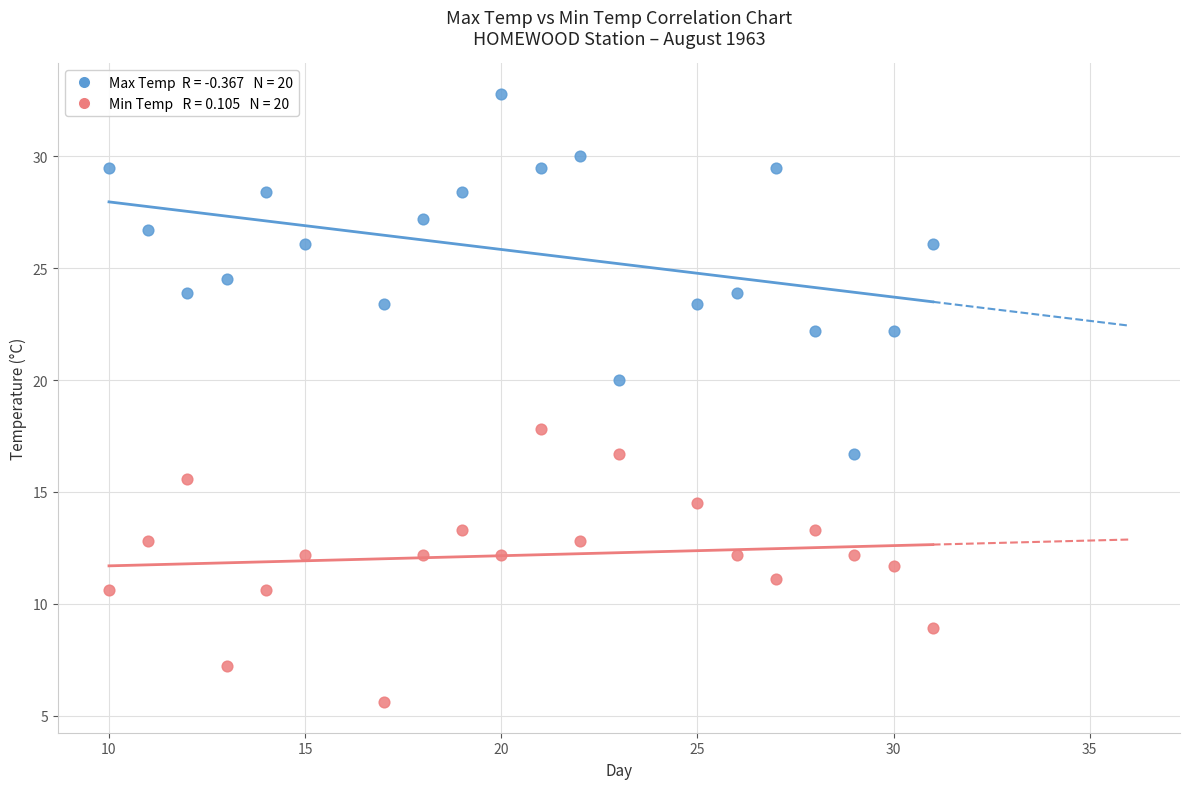

Across all data points, what is the range of X values (max minus min)?

21.0